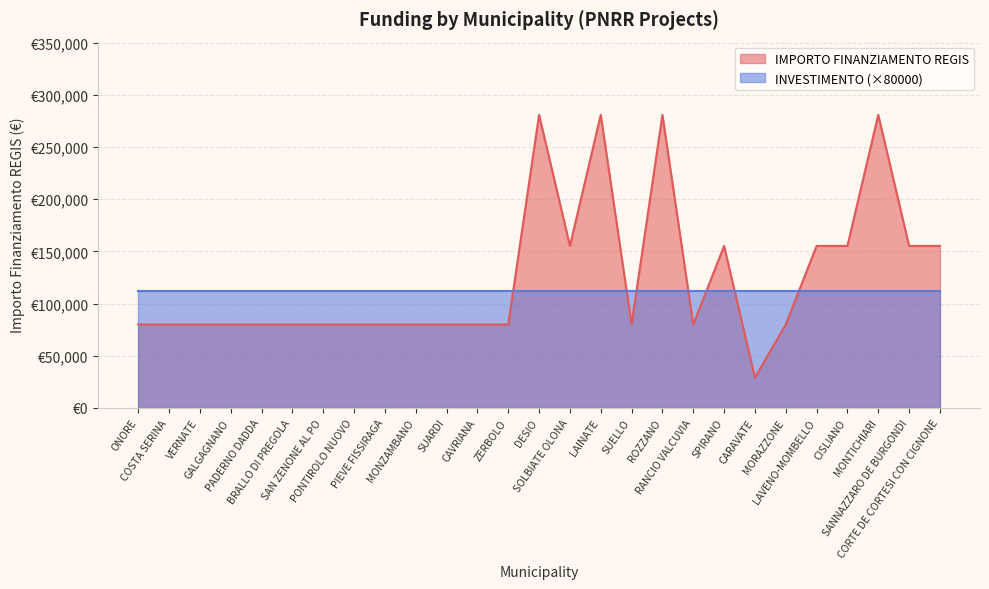

Rank the categories by value from lowest to highest.

CARAVATE, ONORE, COSTA SERINA, VERNATE, GALGAGNANO, PADERNO DADDA, BRALLO DI PREGOLA, SAN ZENONE AL PO, PONTIROLO NUOVO, PIEVE FISSIRAGA, MONZAMBANO, SUARDI, CAVRIANA, ZERBOLO, SUELLO, RANCIO VALCUVIA, MORAZZONE, SOLBIATE OLONA, SPIRANO, LAVENO-MOMBELLO, CISLIANO, SANNAZZARO DE BURGONDI, CORTE DE CORTESI CON CIGNONE, DESIO, LAINATE, ROZZANO, MONTICHIARI